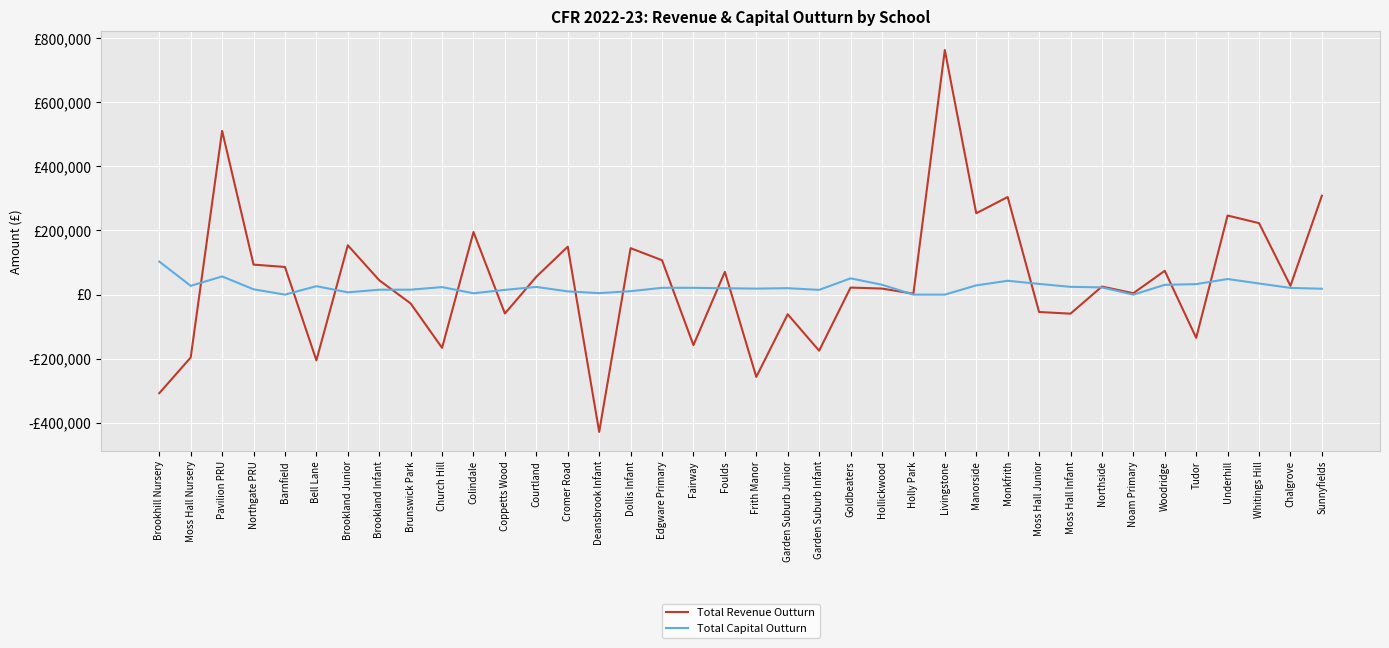

Does the chart display data point markers on the line(s)?

No